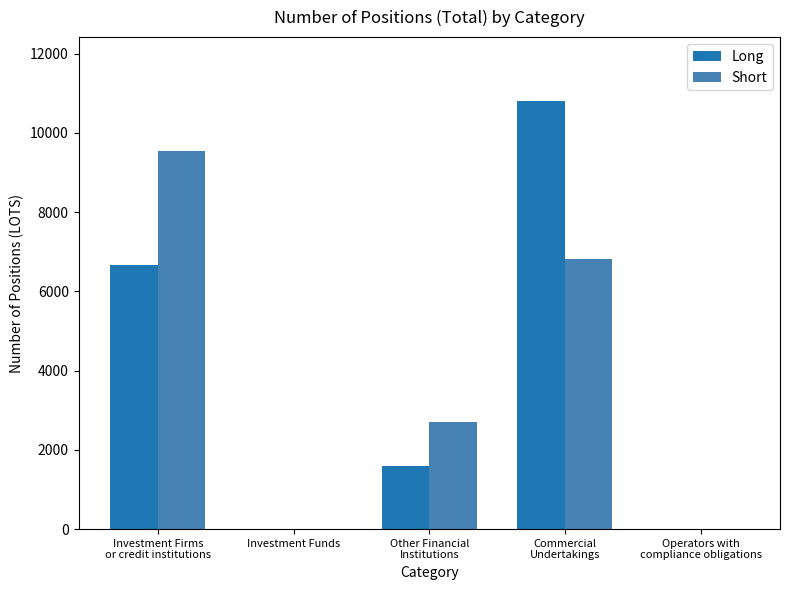

Is it true that Short equals 3353.9 at Investment Funds?

False